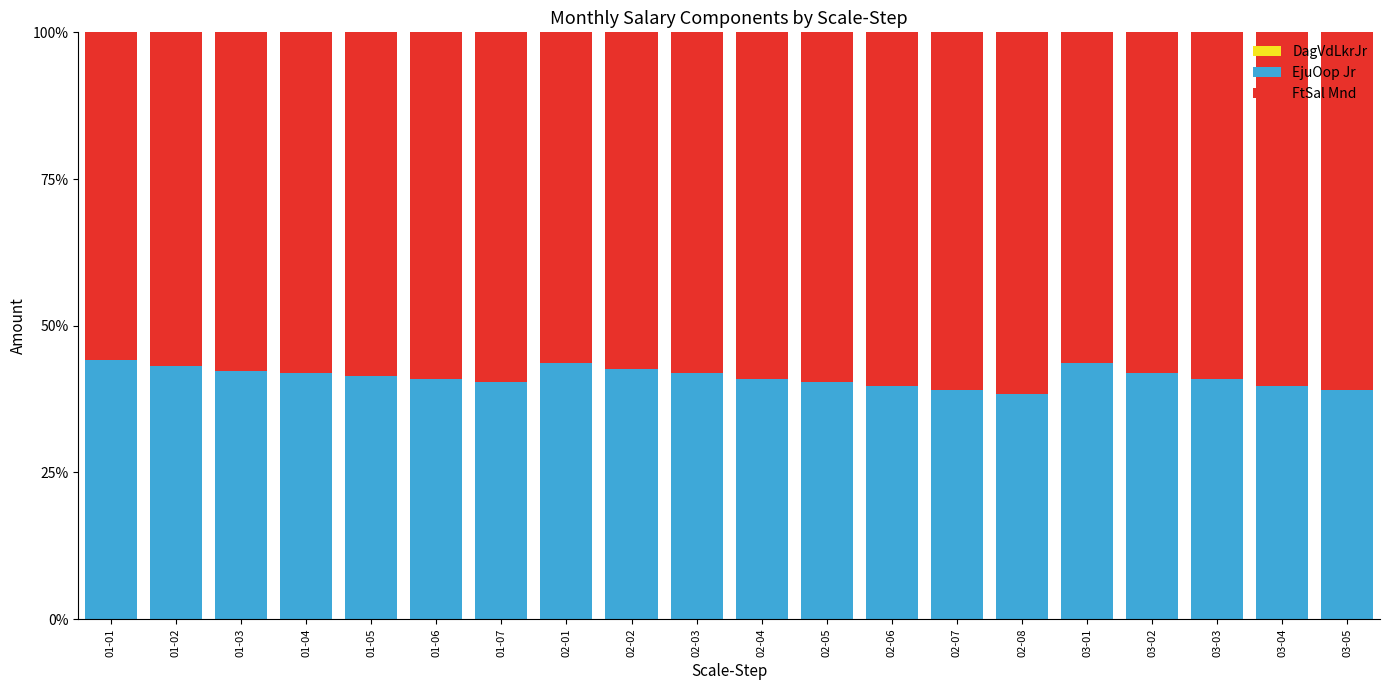

Count the number of categories in the chart.

20